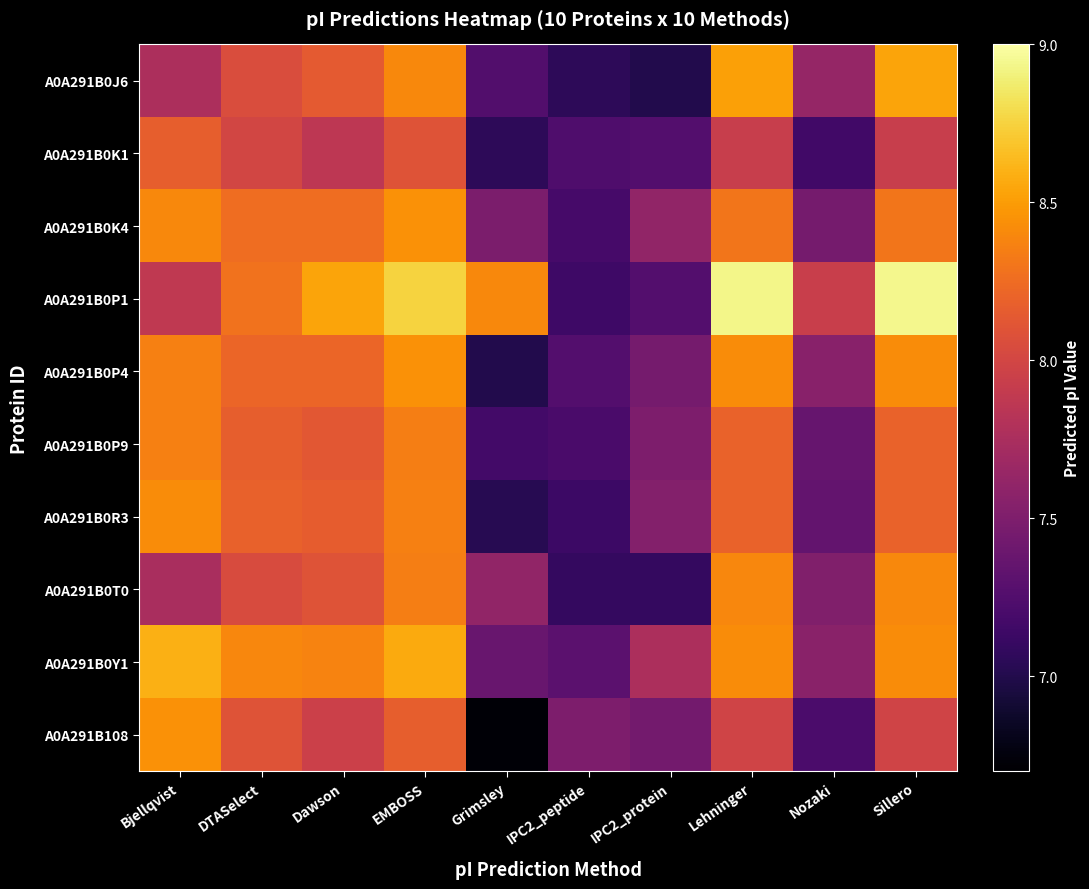

Rank the series by their maximum value, from highest to lowest.

A0A291B0P1, A0A291B0Y1, A0A291B0J6, A0A291B0K4, A0A291B0P4, A0A291B108, A0A291B0R3, A0A291B0T0, A0A291B0P9, A0A291B0K1